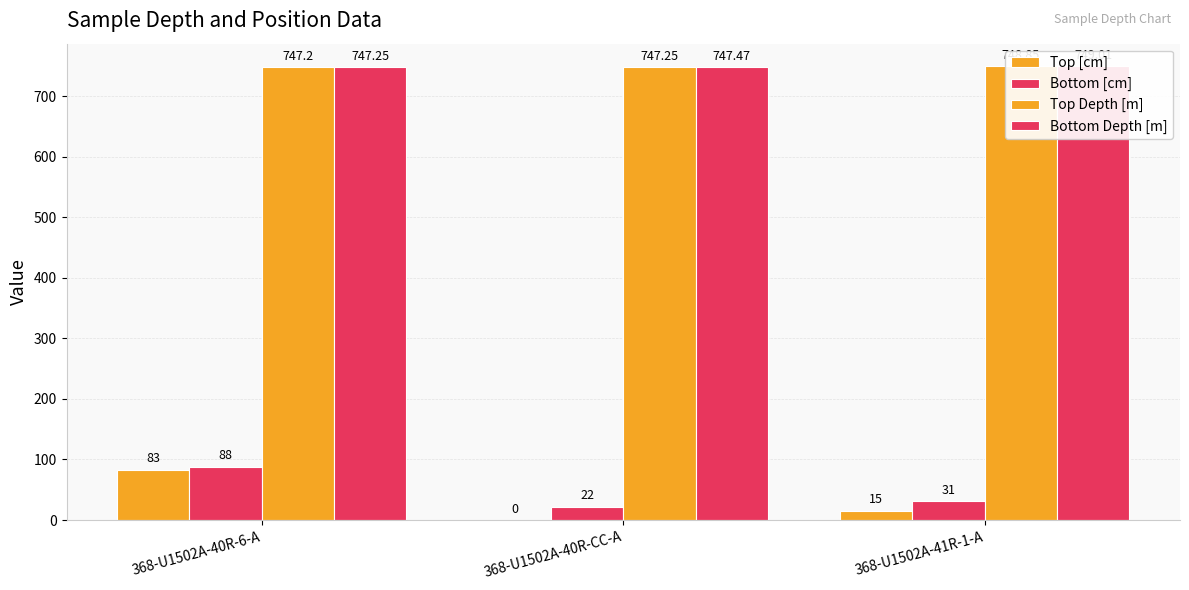

Reading left to right, list all the values displayed in this chart.

Top [cm]: 83.0	0.0	15.0
Bottom [cm]: 88.0	22.0	31.0
Top Depth [m]: 747.2	747.2	748.9
Bottom Depth [m]: 747.2	747.5	749.0